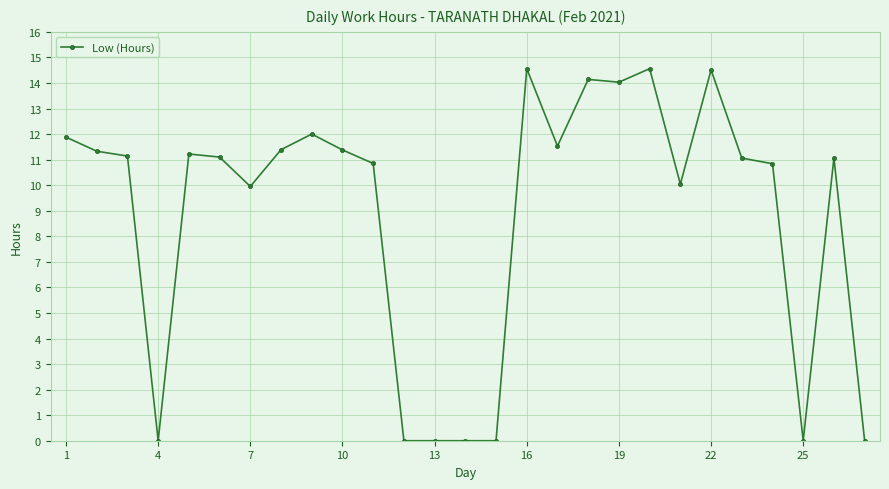

What is the difference between the maximum and second lowest values?

14.6